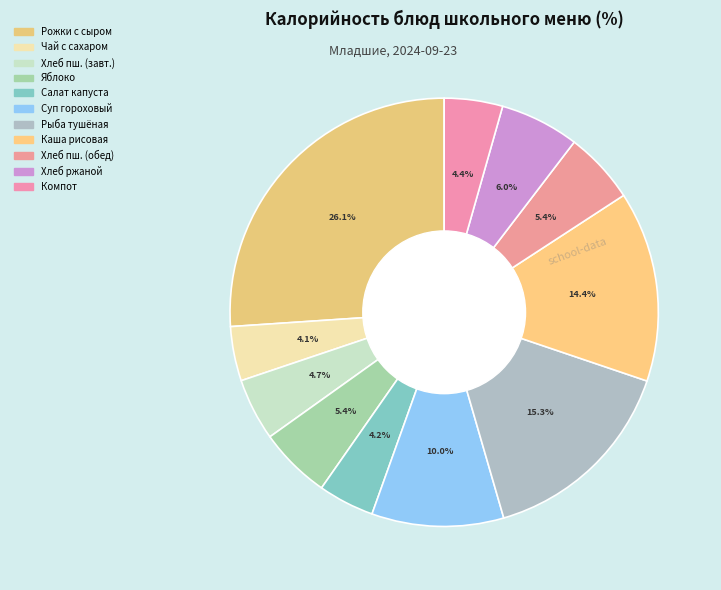

How many slices are in this pie chart?

11